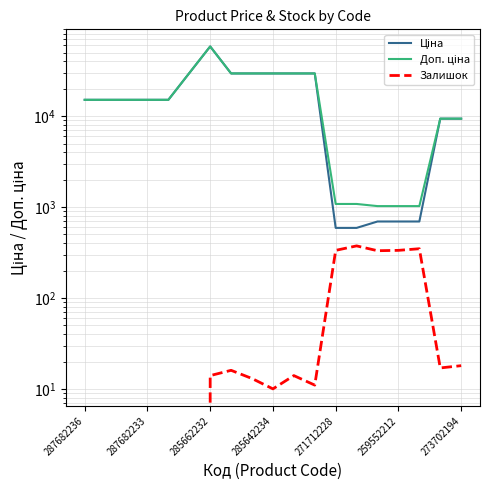

Does the chart have visible grid lines?

Yes